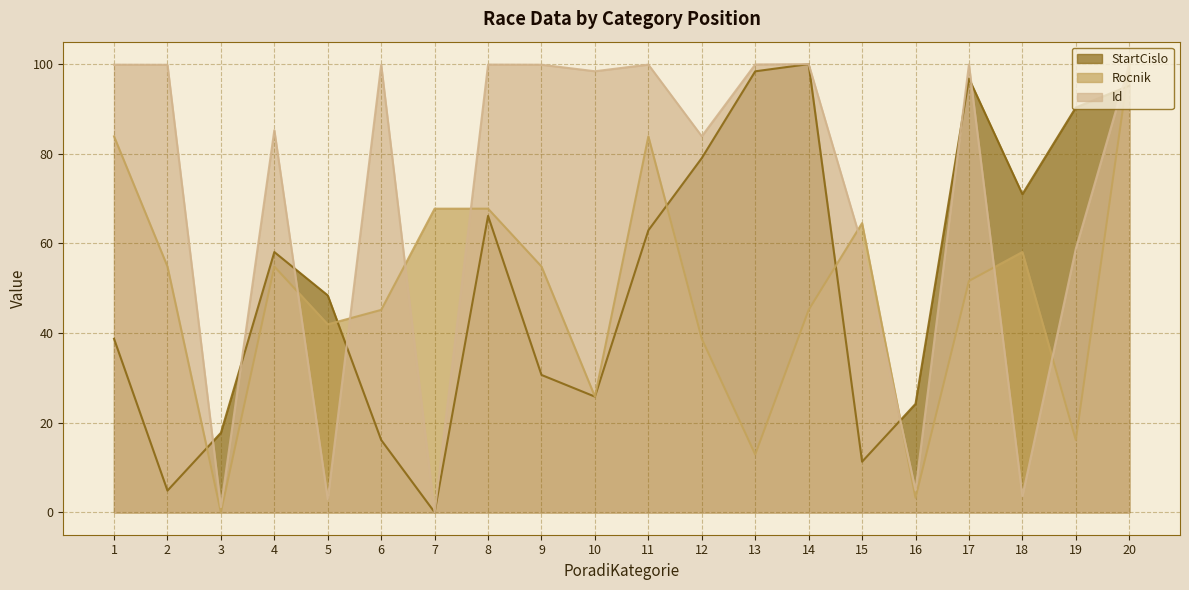

At which category does the chart reach its minimum across all series?

7